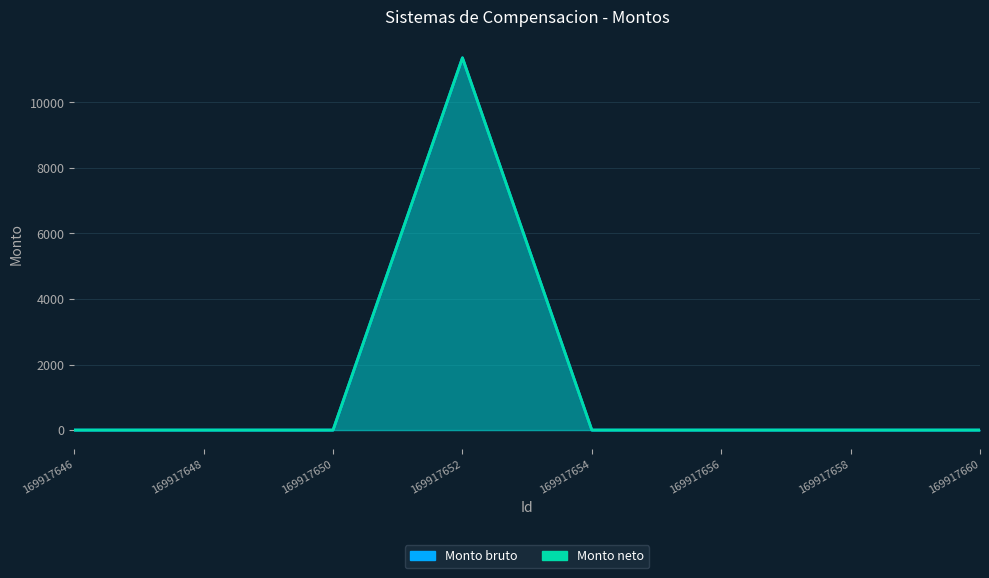

True or false: Monto bruto and Monto neto cross at least once.

False